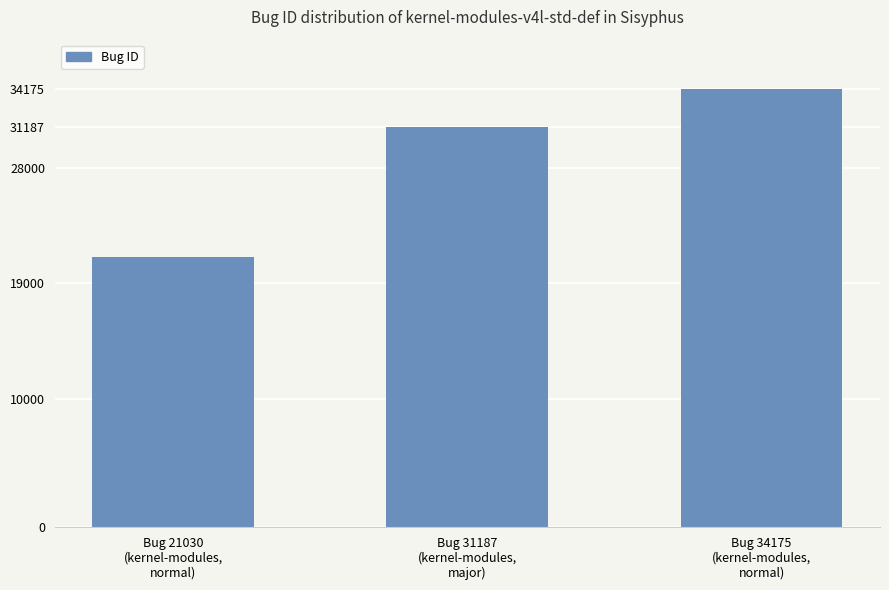

The chart shows a value of 49779 at Bug 34175
(kernel-modules,
normal). True or false?

False